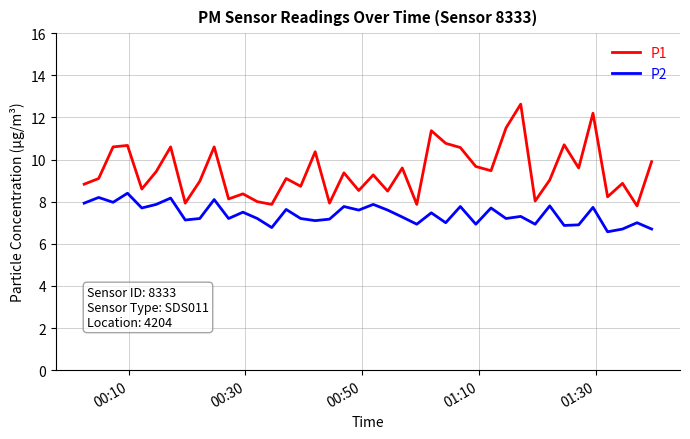

Which series has the largest range (max minus min)?

P1